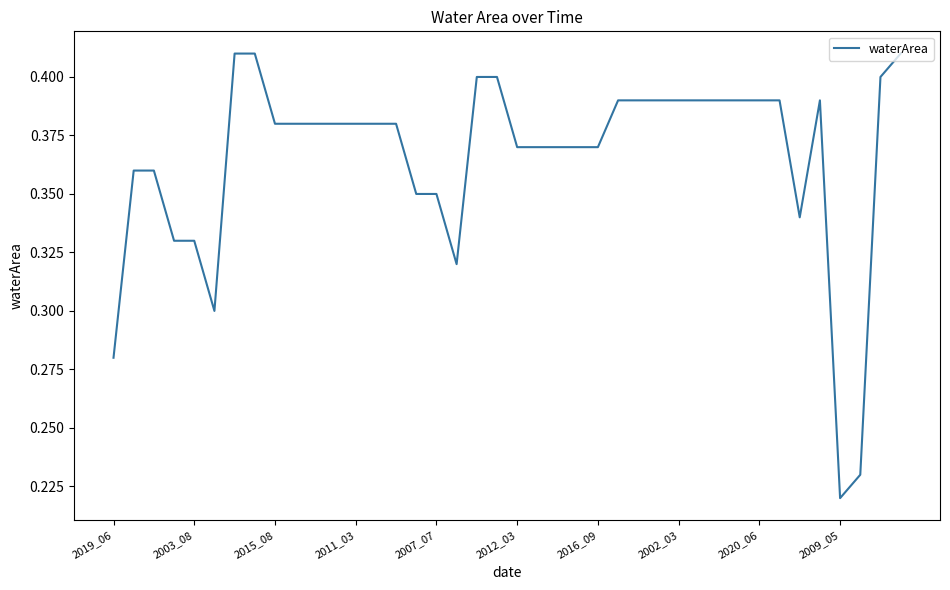

Where is the data nearest to the value 0?

2009_05